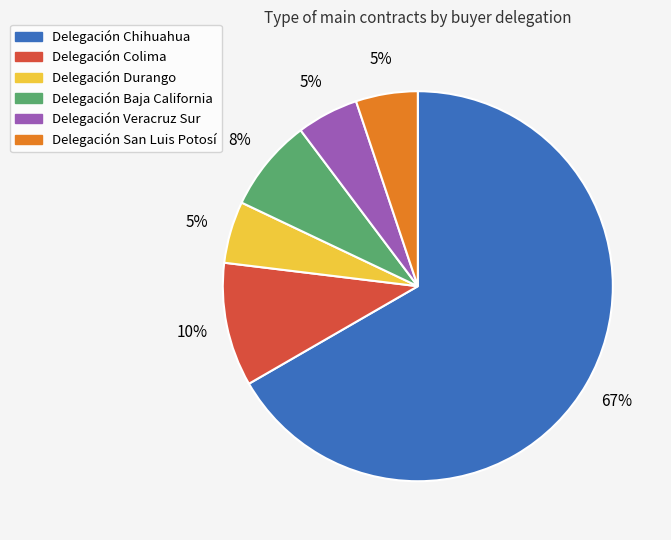

Is it true that Delegación Colima is 4% of the pie?

False